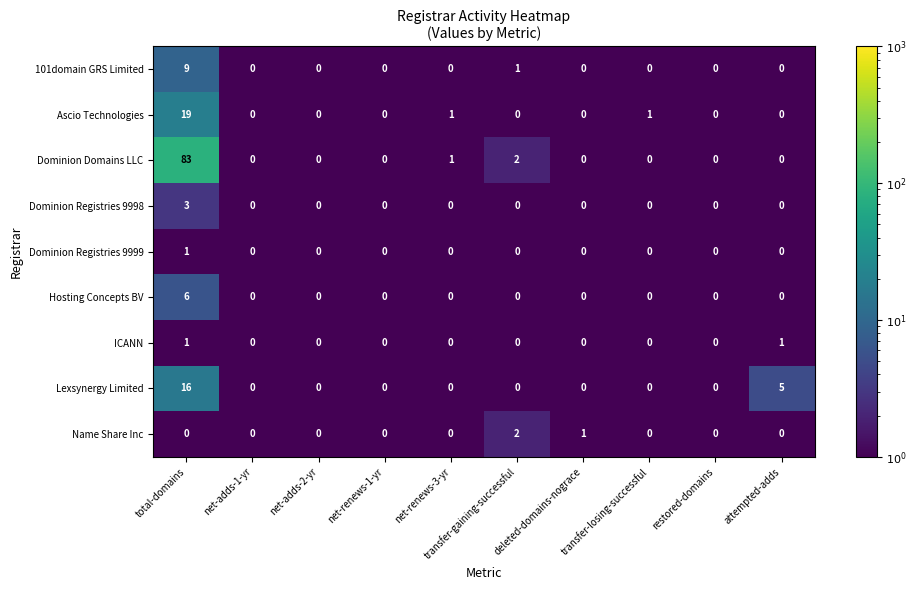

At how many categories does at least one series exceed 56?

1